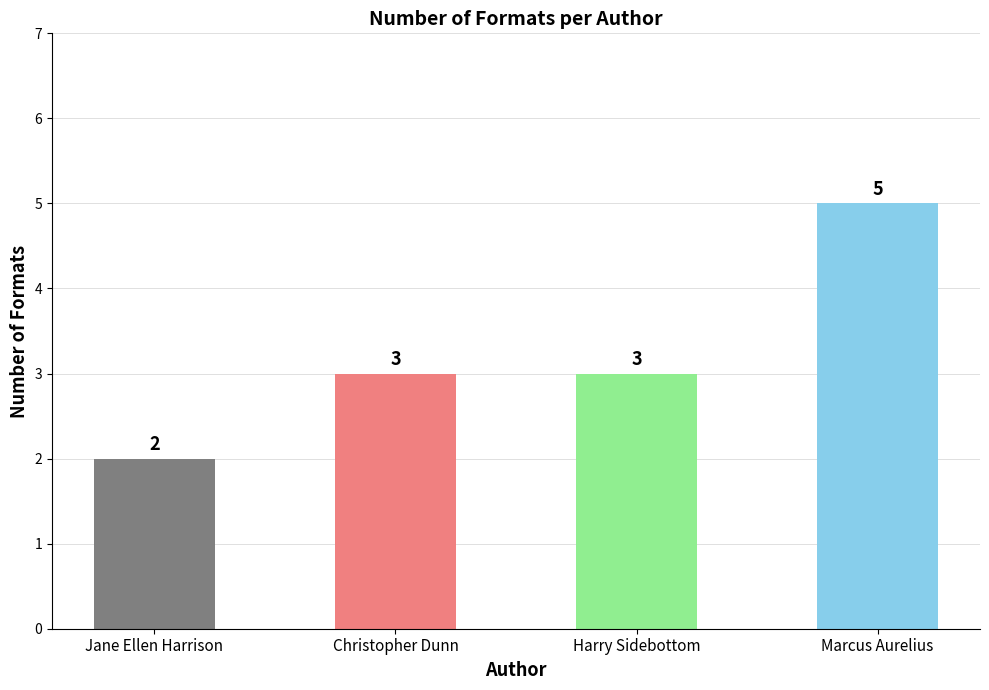

Are the bars grouped side by side (vs. stacked)?

No